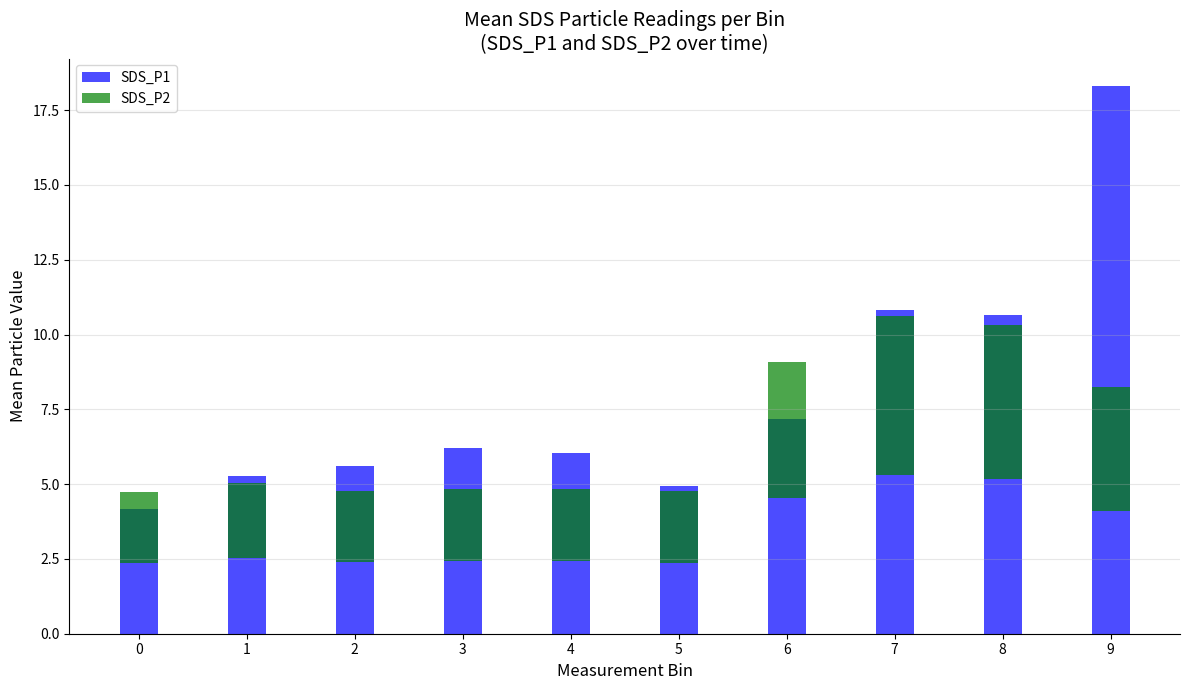

List the labels in order of SDS_P2 value, smallest first.

0, 5, 2, 3, 4, 1, 9, 6, 8, 7